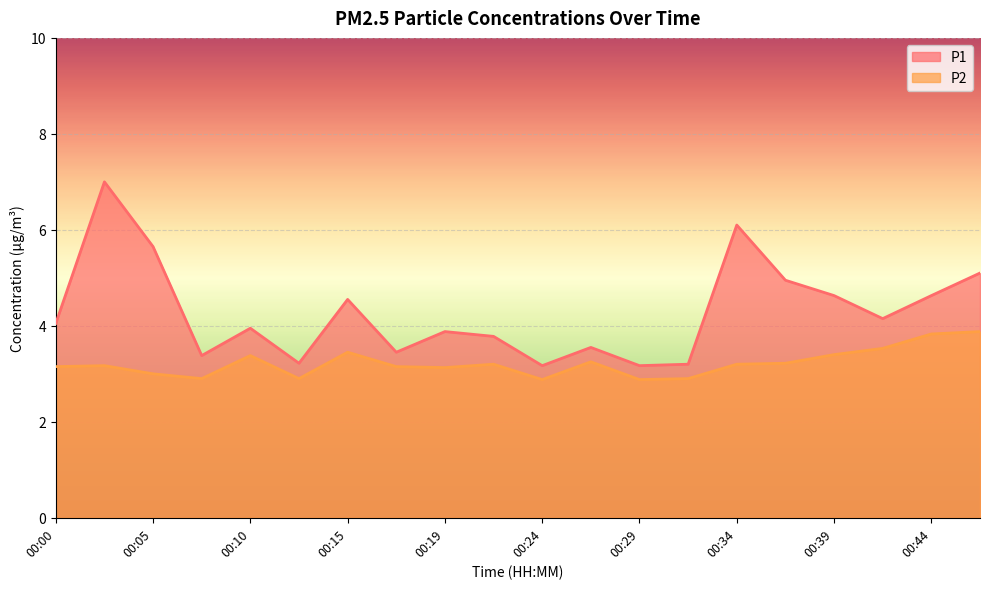

What is the sum of the P1 values at 00:27 and 00:34?

9.6